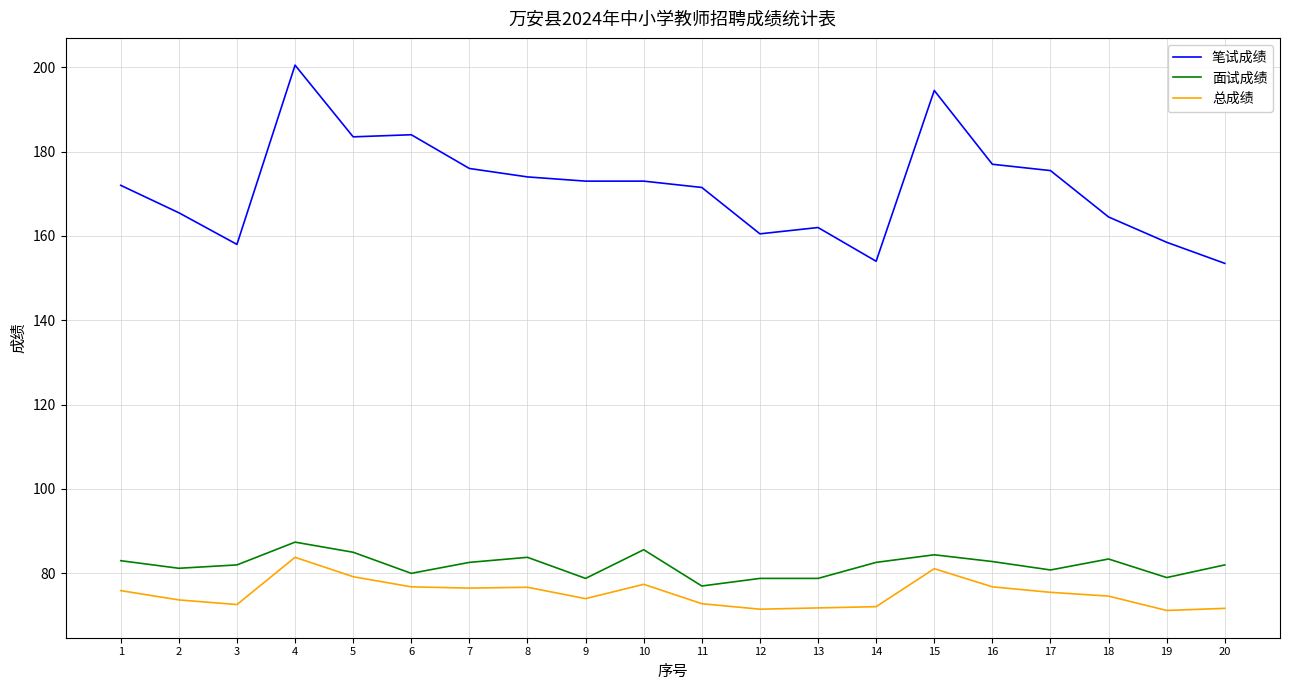

True or false: 笔试成绩 and 总成绩 cross at least once.

False